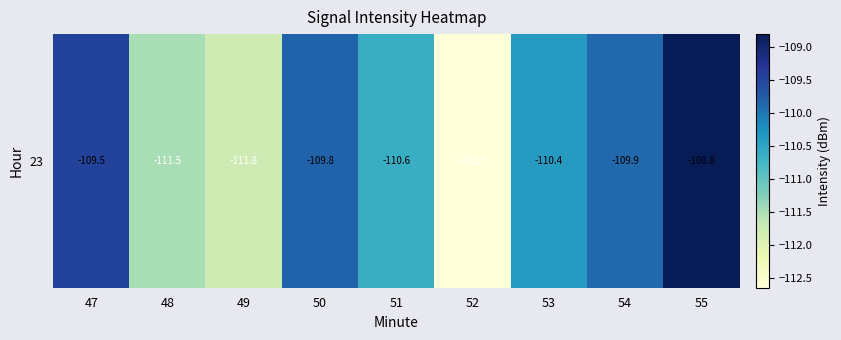

Where is the data nearest to the value -110?

54